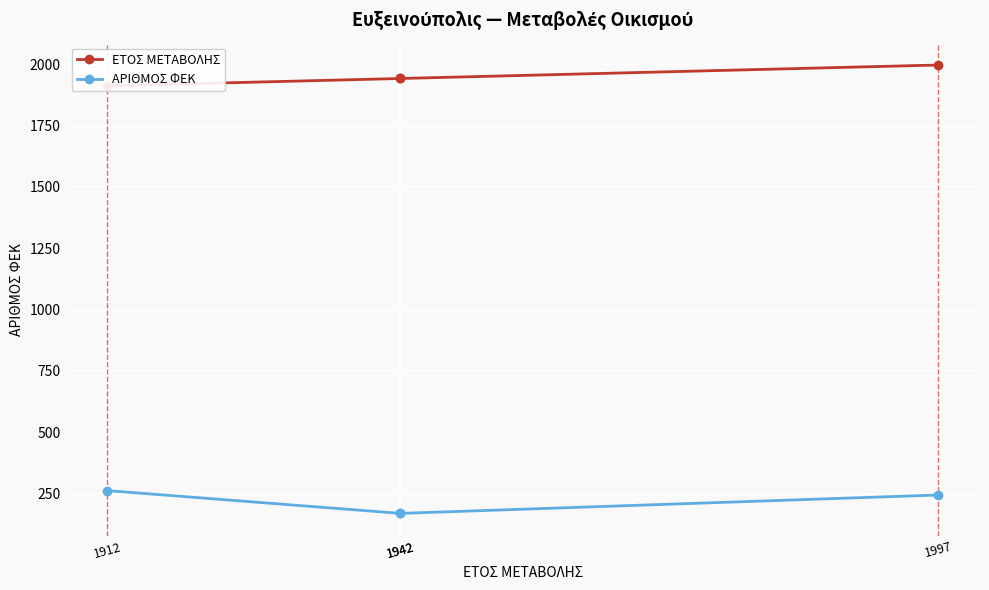

How many lines are shown in the chart?

2